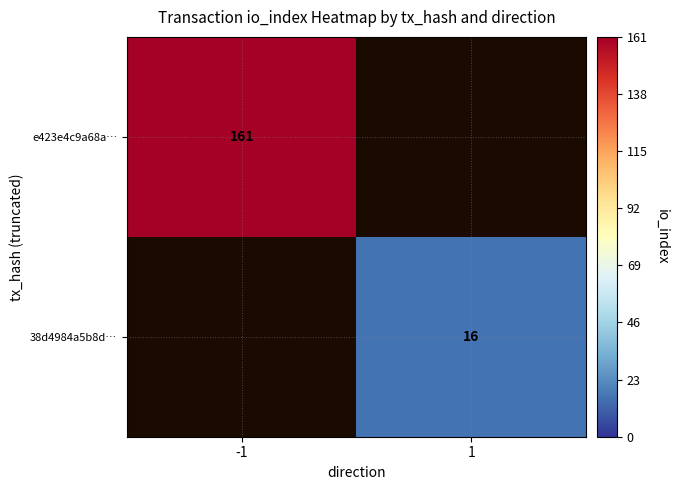

The value of e423e4c9a68a… at -1 is 83. True or false?

False